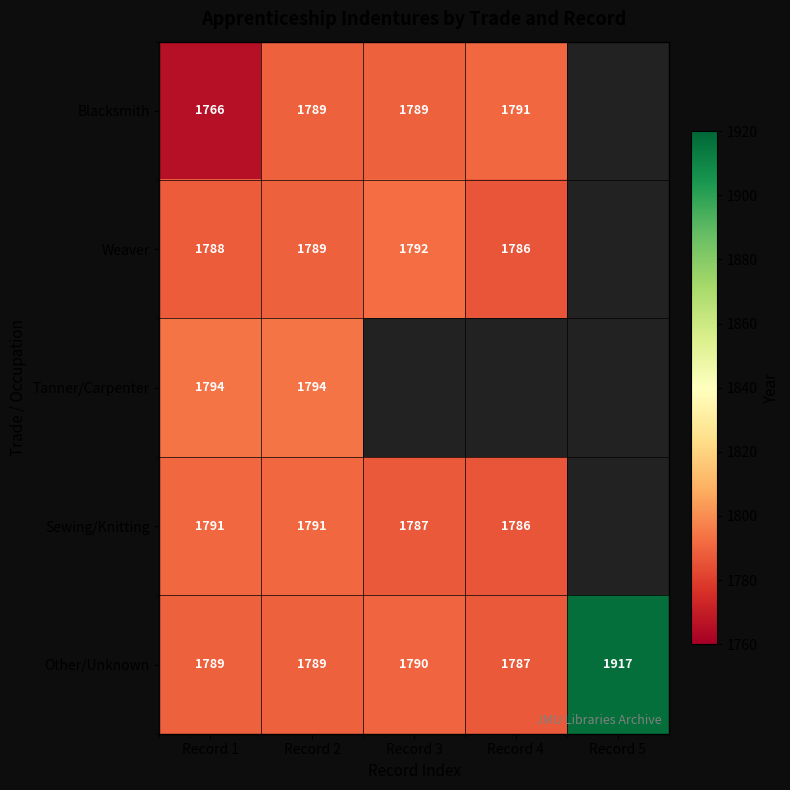

What is the sum of all Other/Unknown values?

9072